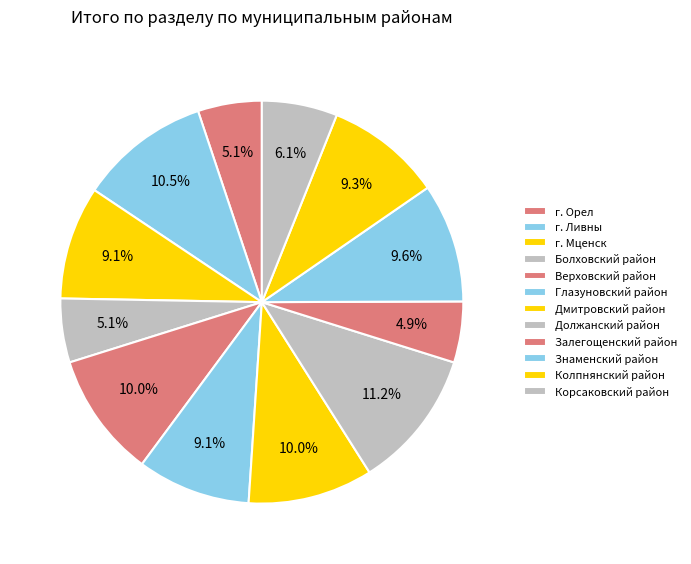

Rank the categories by value from lowest to highest.

Залегощенский район, г. Орел, Болховский район, Корсаковский район, г. Мценск, Глазуновский район, Колпнянский район, Знаменский район, Верховский район, Дмитровский район, г. Ливны, Должанский район